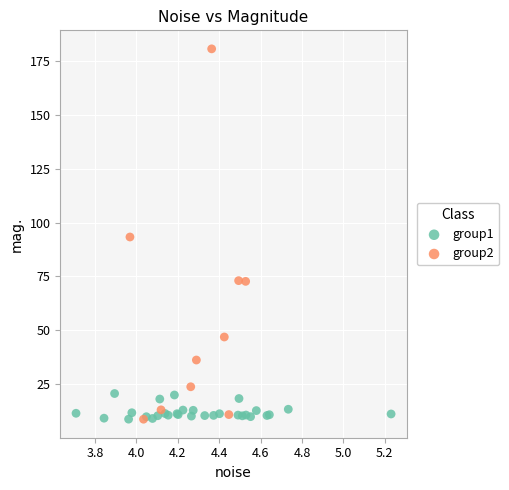

Which series has the largest Y range (max minus min)?

group2